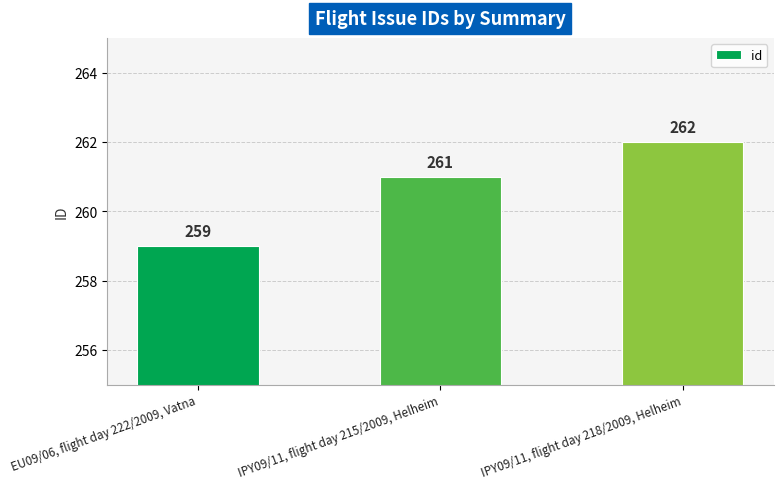

True or false: the data shows 262 at IPY09/11, flight day 218/2009, Helheim.

True